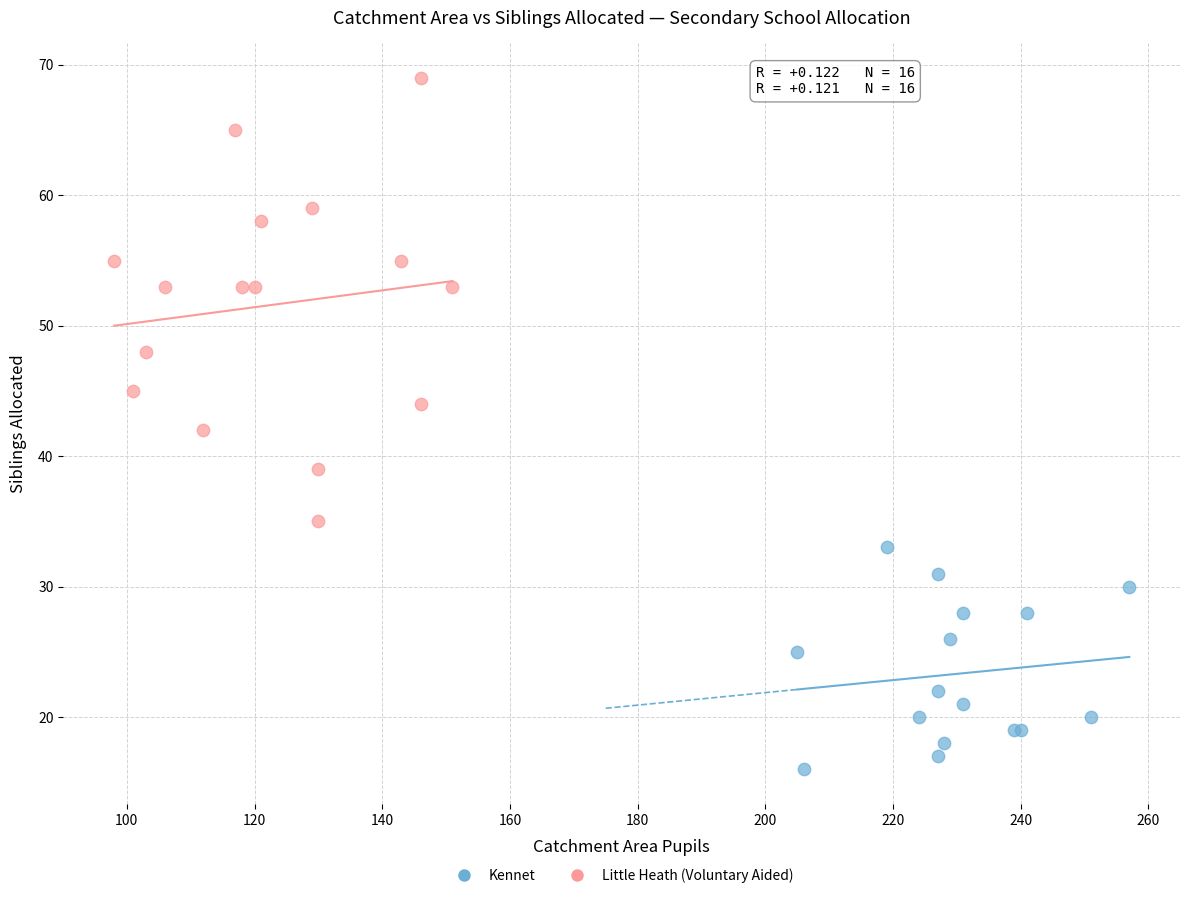

What are all the series names shown in the legend?

Kennet, Little Heath (Voluntary Aided)